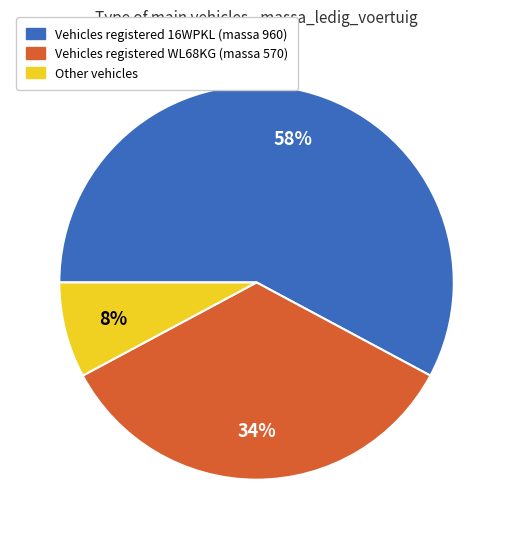

Is it true that Other vehicles is 8% of the pie?

True